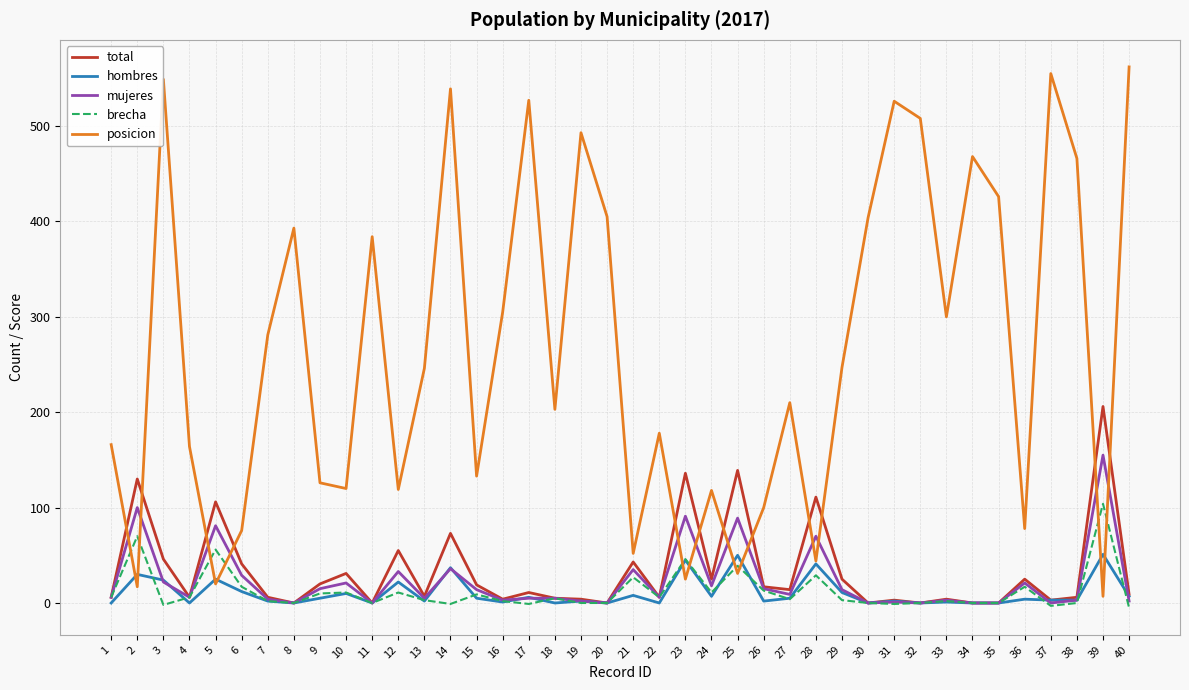

What is the difference between the second highest and second lowest values in the posicion series?

538